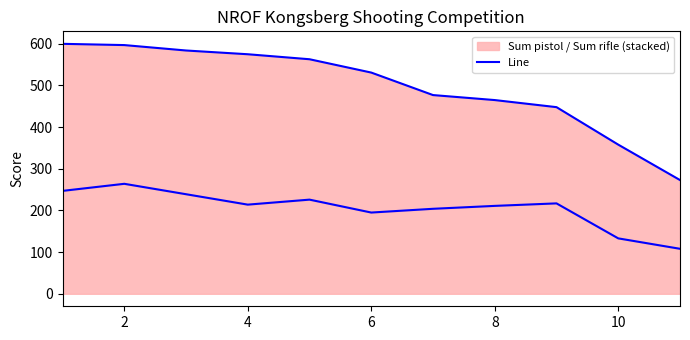

What is the average value?

497